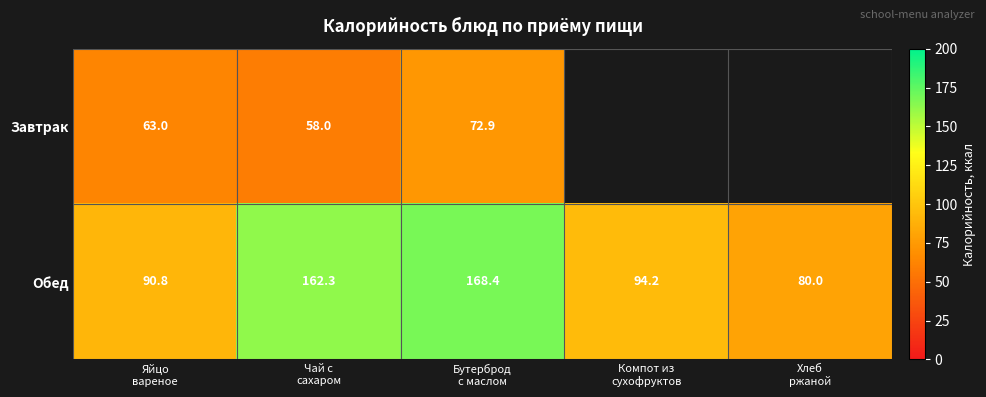

What is the sum of all Обед values?

595.7